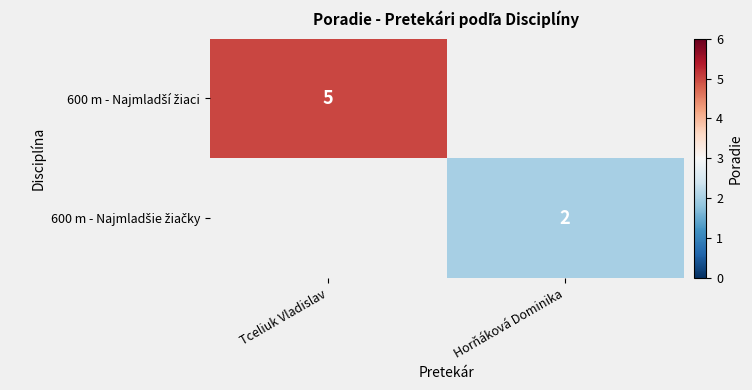

True or false: 600 m - Najmladší žiaci has a value of 5.0 at Tceliuk Vladislav.

True